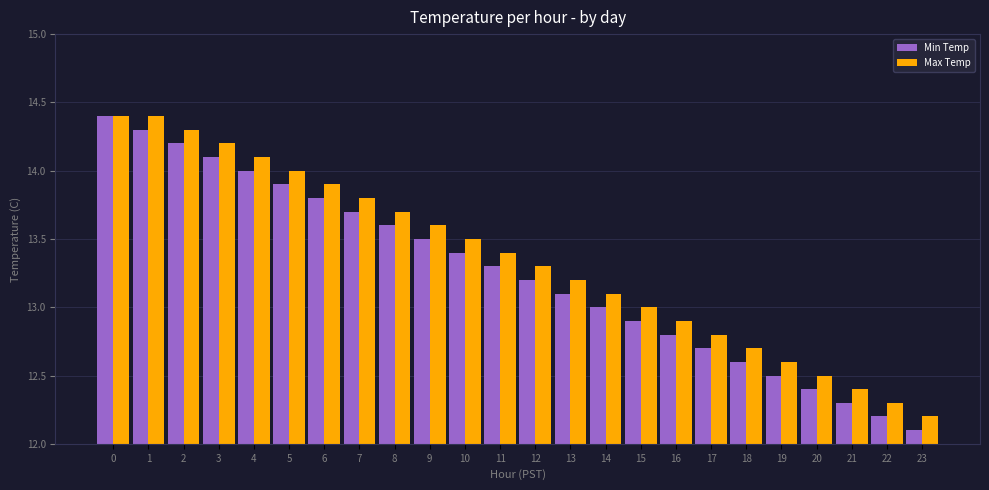

Is it true that Min Temp equals 13.8 at 6?

True